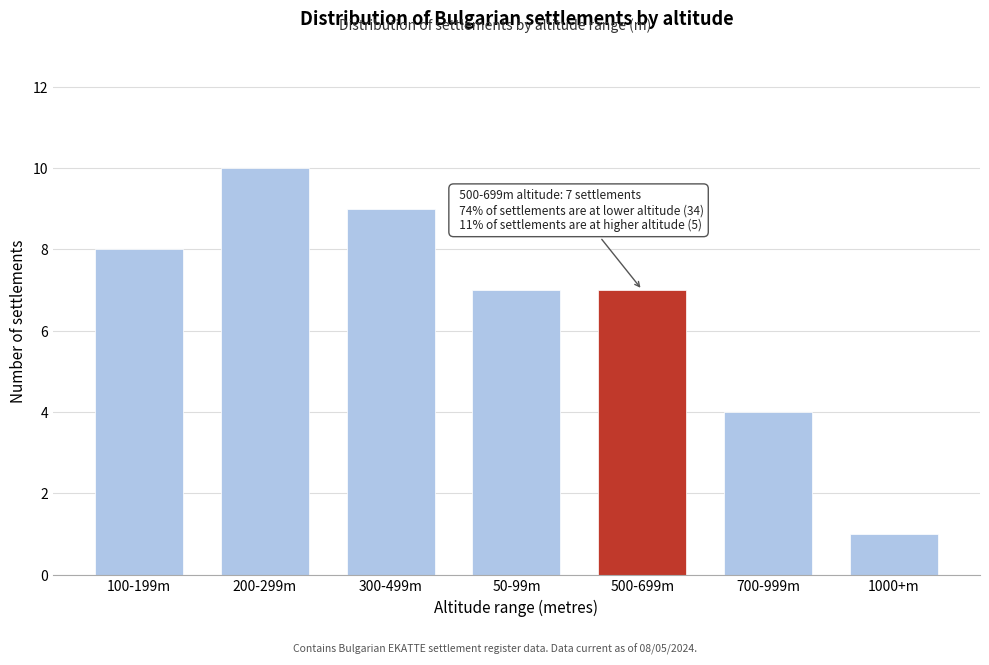

Reading right to left, extract all data points from this chart.

1	4	7	7	9	10	8